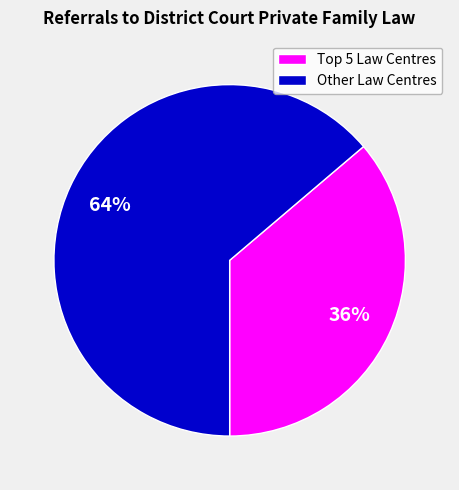

Is there any slice that represents more than half of the pie?

Yes